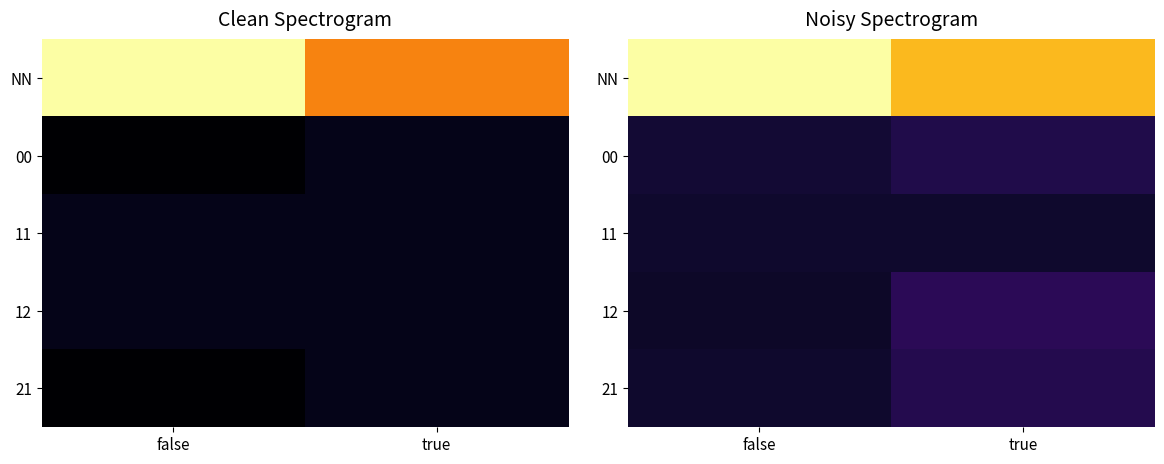

How many series are shown in this chart?

5